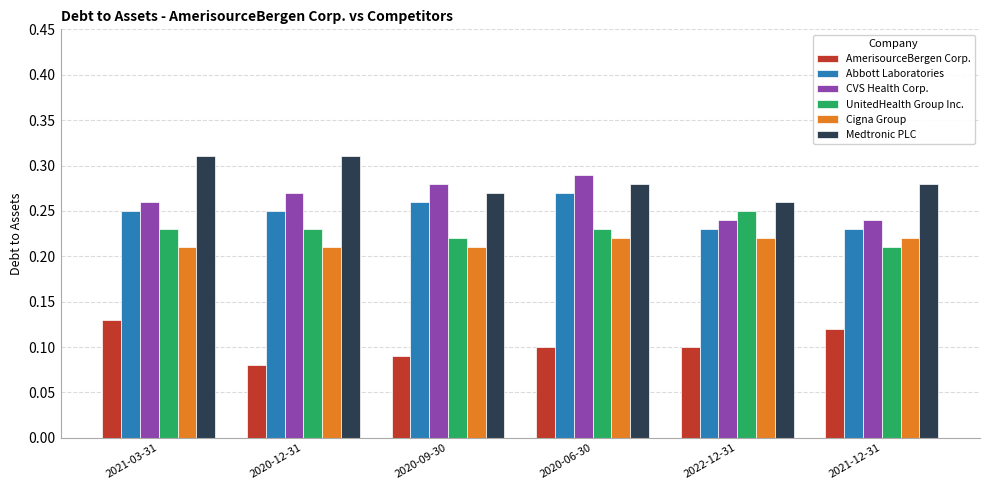

Are the bars horizontal?

No